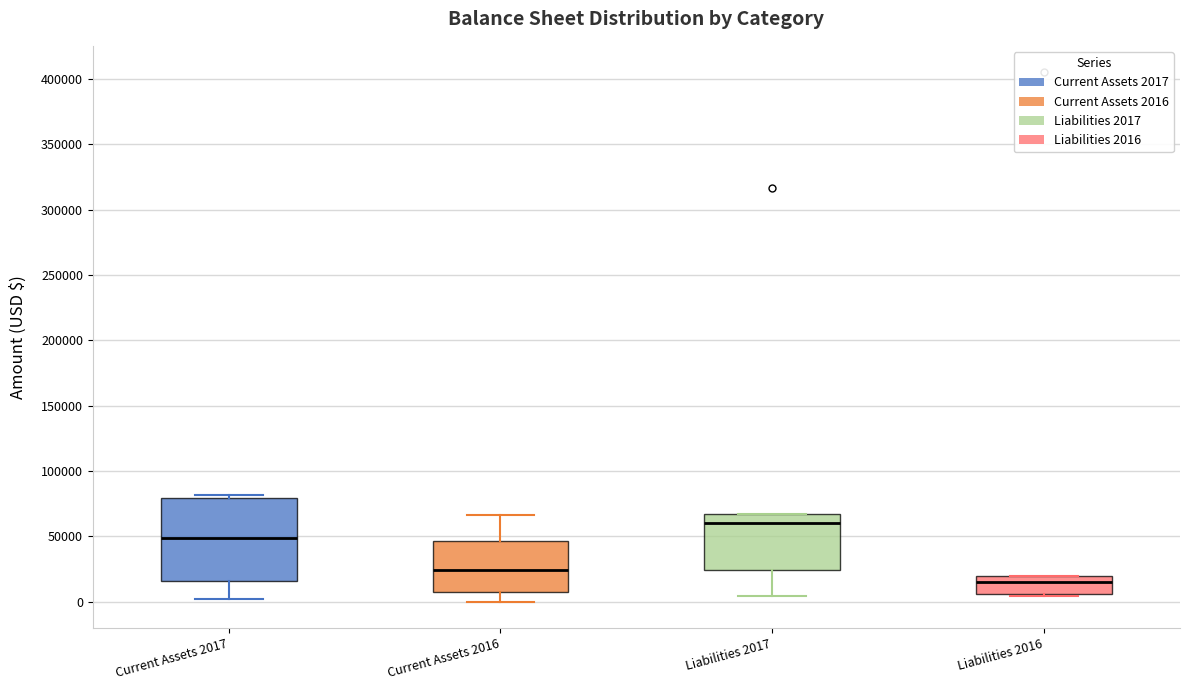

Which box has the highest median line?

Liabilities 2017